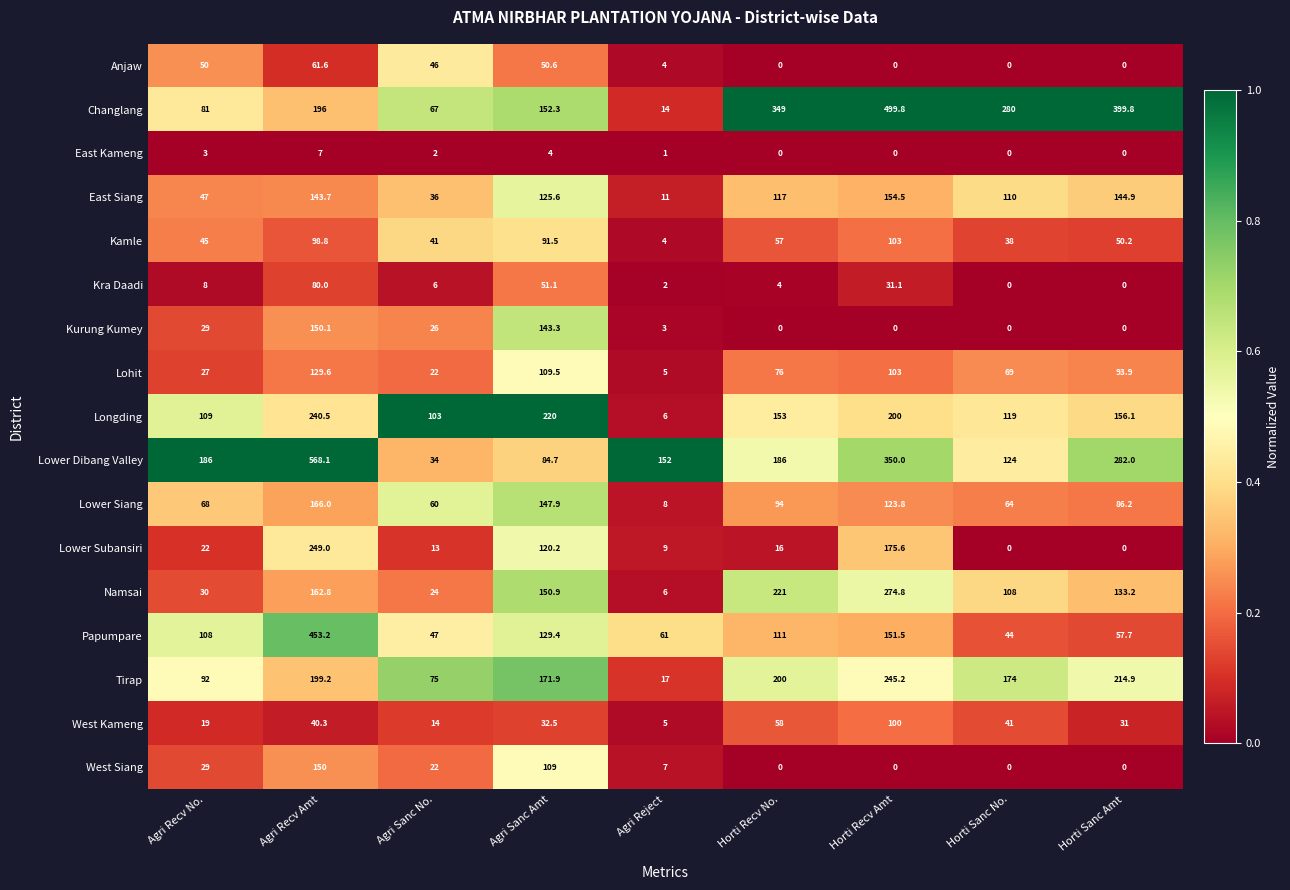

What is the sum of the Longding values at Horti Sanc No. and Horti Recv Amt?

319.0